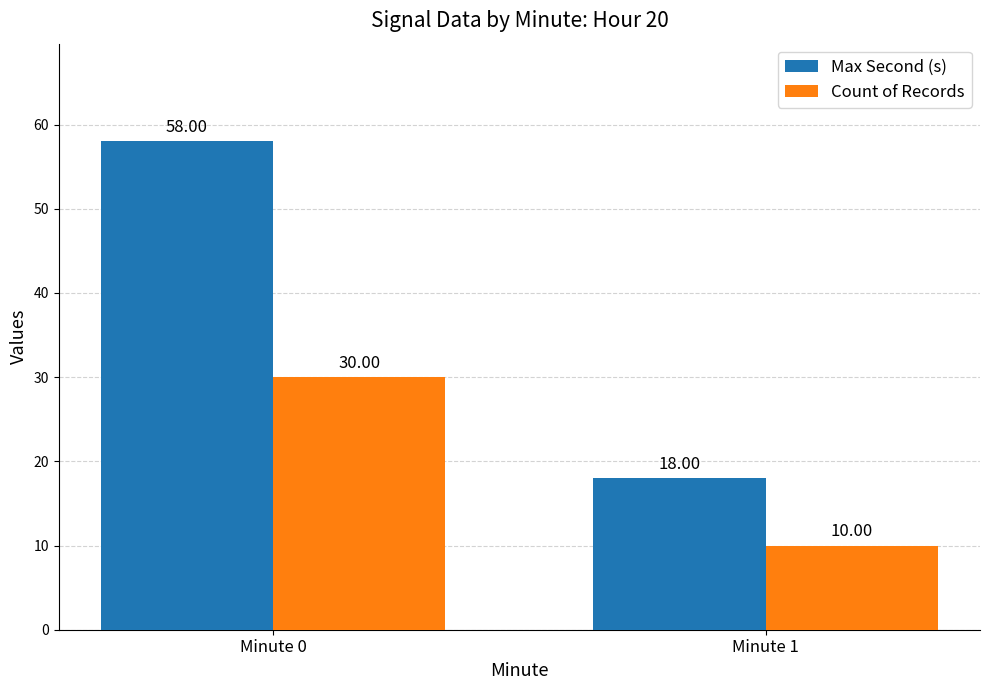

At how many categories does at least one series exceed 11?

2